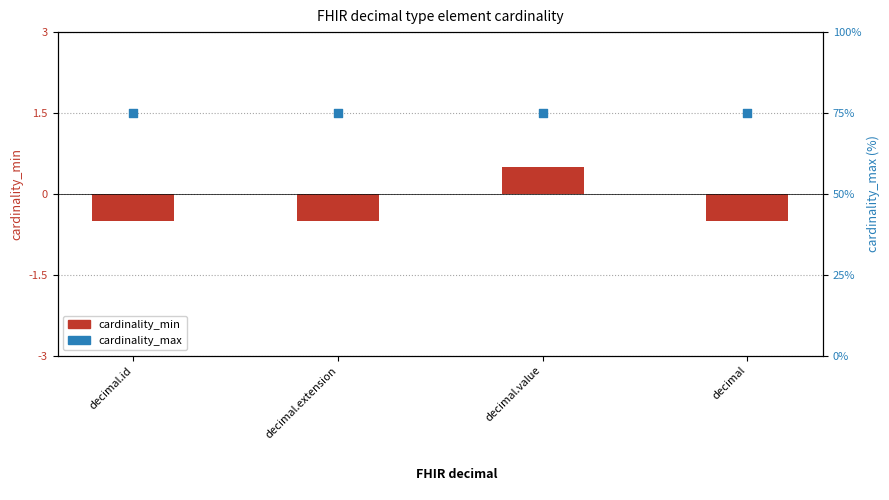

At which category is the sum across all series the highest?

decimal.value